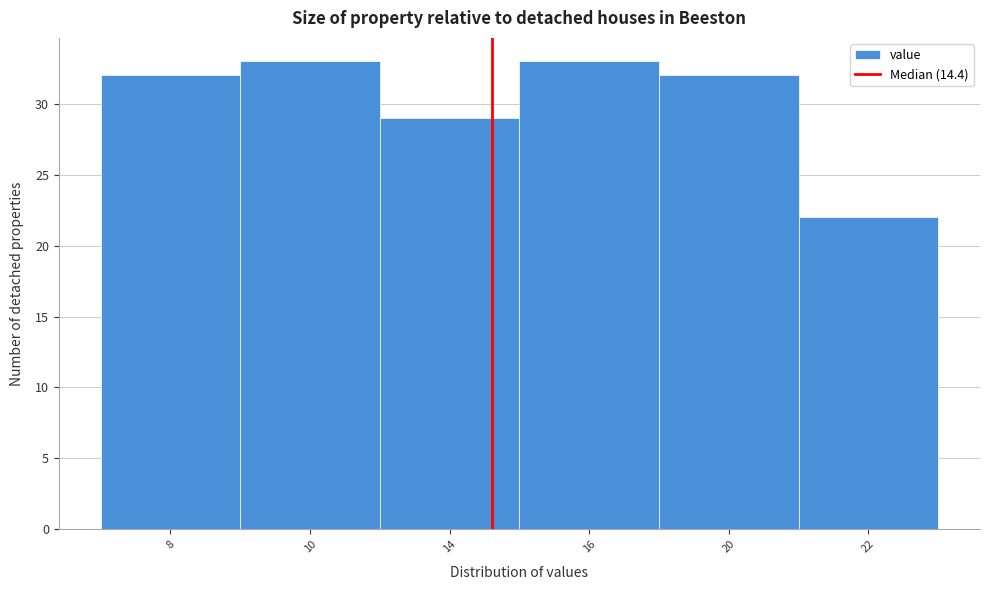

Reading left to right, what are all the values shown in this chart?

8=32	10=33	14=29	16=33	20=32	22=22